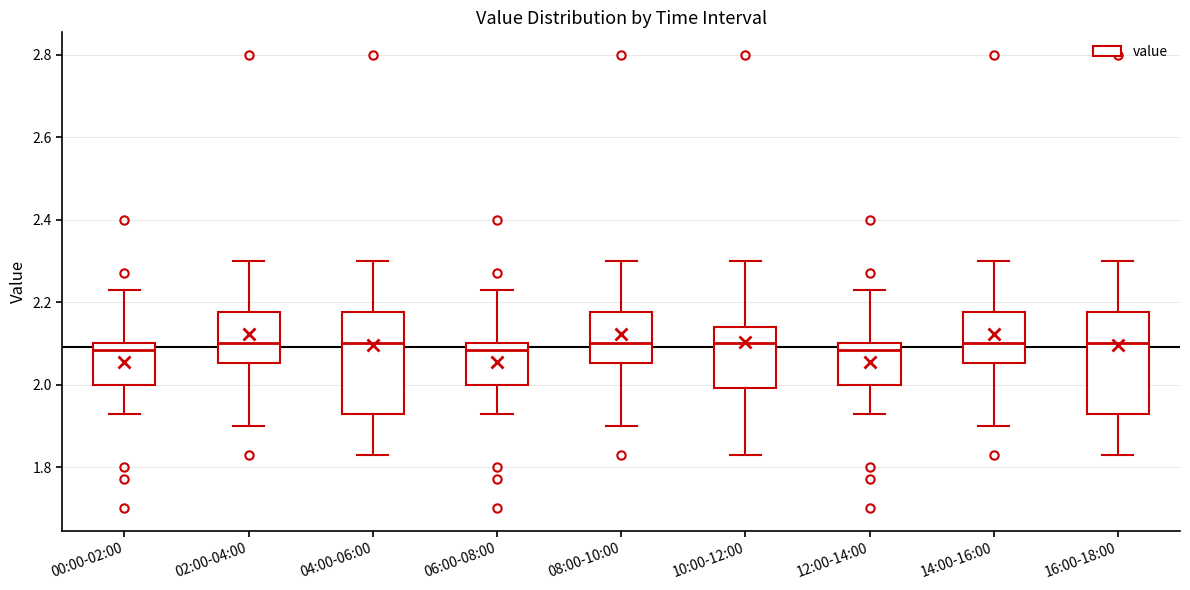

Reading left to right, read every box against the y-axis: the position of its median line, the range the box covers, and the ends of its whiskers. The values are not printed on the chart, so give them approximately, as read against the axis.

00:00-02:00: median 2.08, box 2.00 to 2.10, whiskers 1.94 to 2.24
02:00-04:00: median 2.10, box 2.06 to 2.18, whiskers 1.90 to 2.30
04:00-06:00: median 2.10, box 1.94 to 2.18, whiskers 1.84 to 2.30
06:00-08:00: median 2.08, box 2.00 to 2.10, whiskers 1.94 to 2.24
08:00-10:00: median 2.10, box 2.06 to 2.18, whiskers 1.90 to 2.30
10:00-12:00: median 2.10, box 2.00 to 2.14, whiskers 1.84 to 2.30
12:00-14:00: median 2.08, box 2.00 to 2.10, whiskers 1.94 to 2.24
14:00-16:00: median 2.10, box 2.06 to 2.18, whiskers 1.90 to 2.30
16:00-18:00: median 2.10, box 1.94 to 2.18, whiskers 1.84 to 2.30